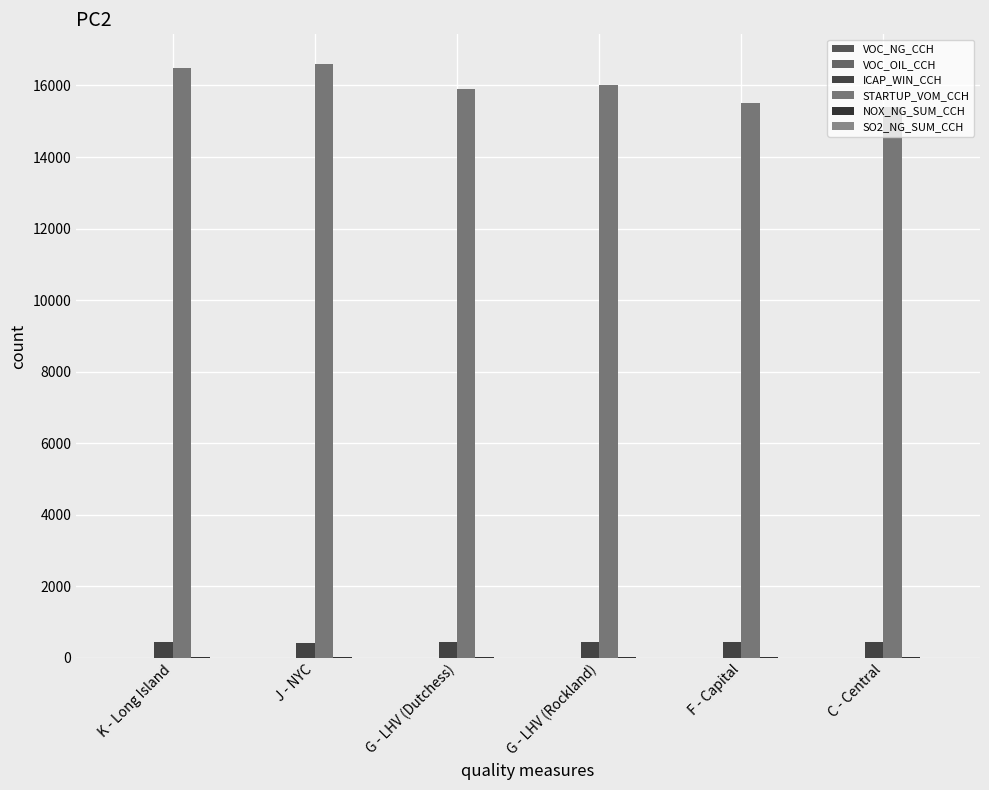

At which category is the sum across all series the highest?

J - NYC